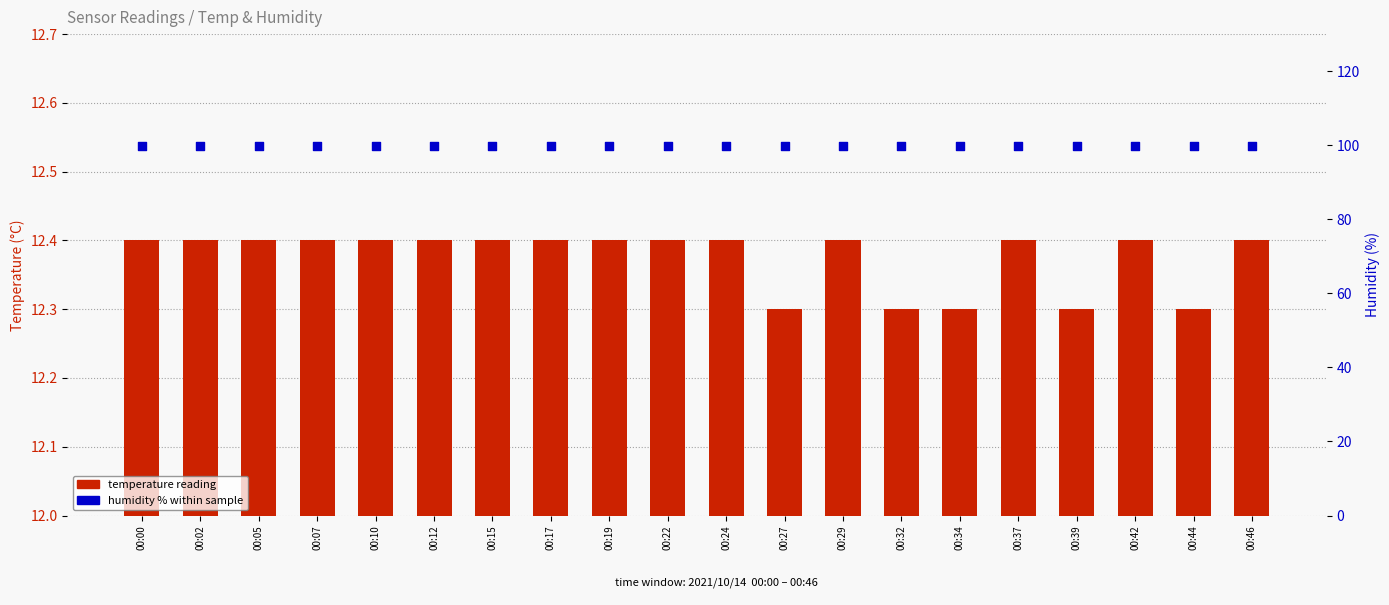

Which series reaches the minimum Y coordinate?

temperature reading